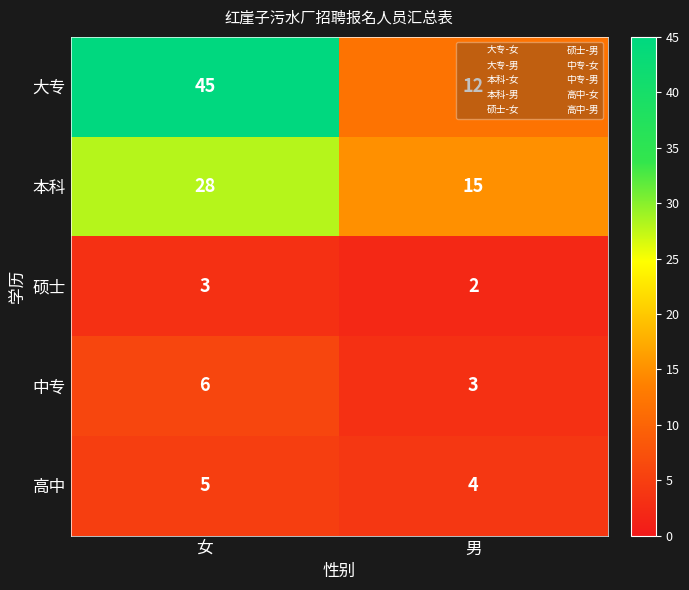

The value of 高中 at 女 is 7. True or false?

False